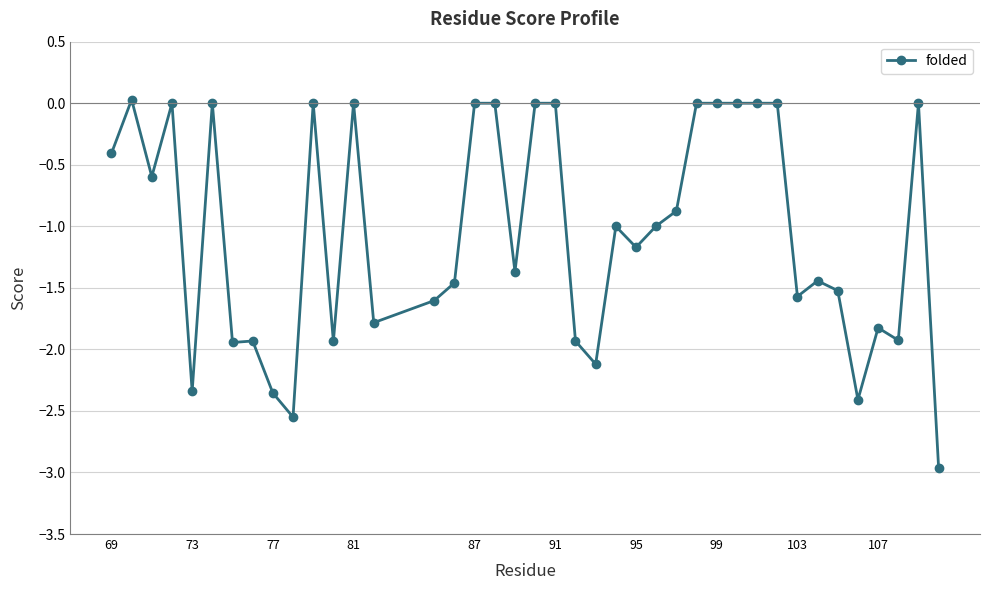

What is the value of the 33rd point from the left?

-1.6